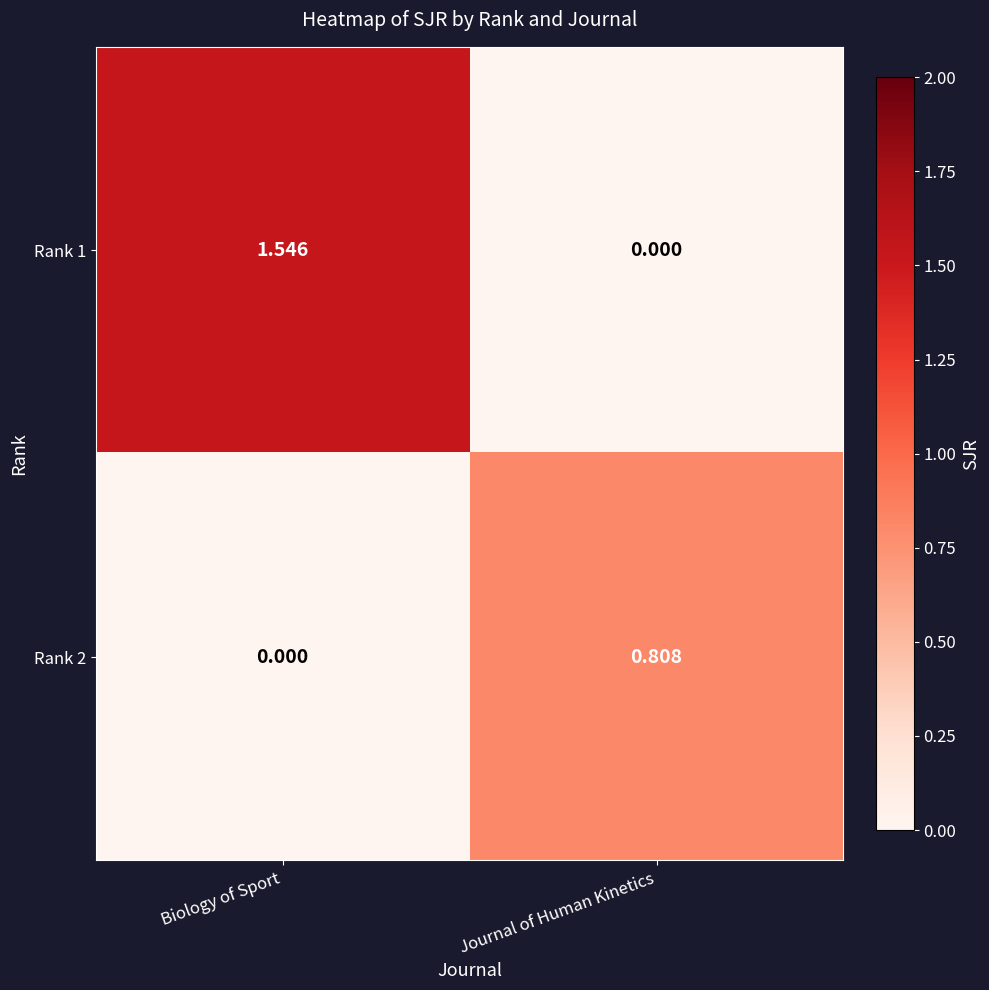

Which series changed the most between Biology of Sport and Journal of Human Kinetics?

Rank 1